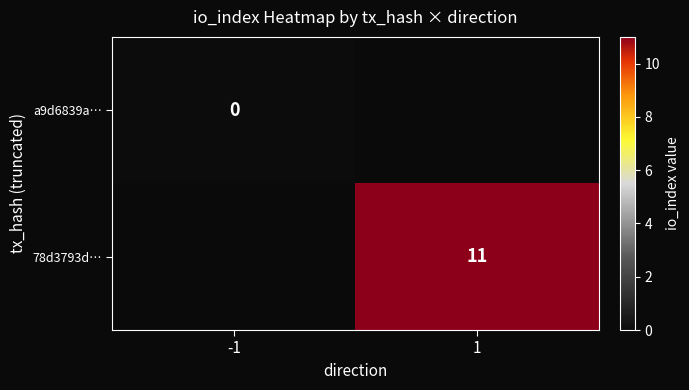

Is it true that 78d3793d… equals 7 at 1?

False